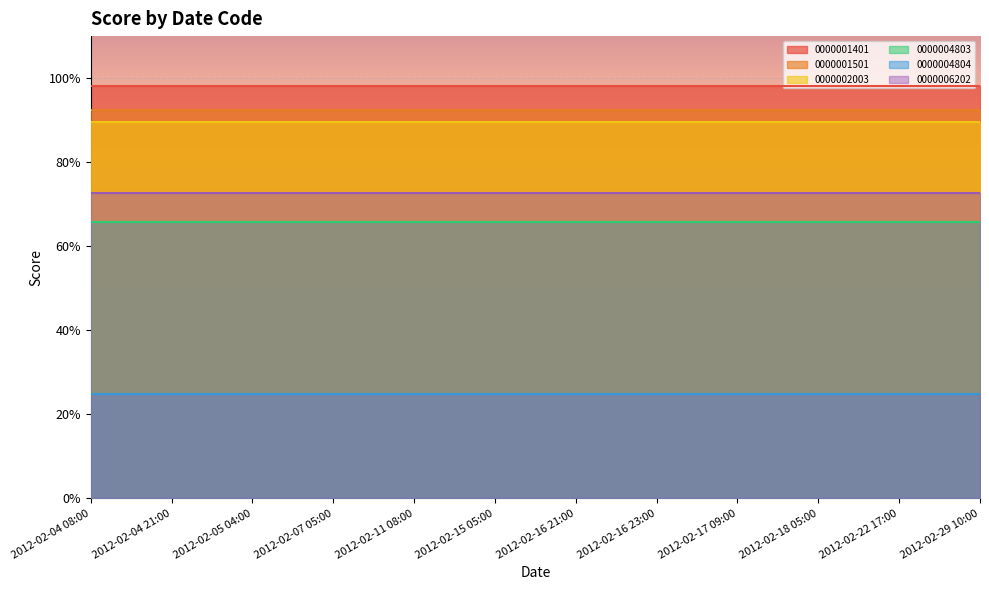

True or false: 0000001401 has more than 1 interior local peaks.

False